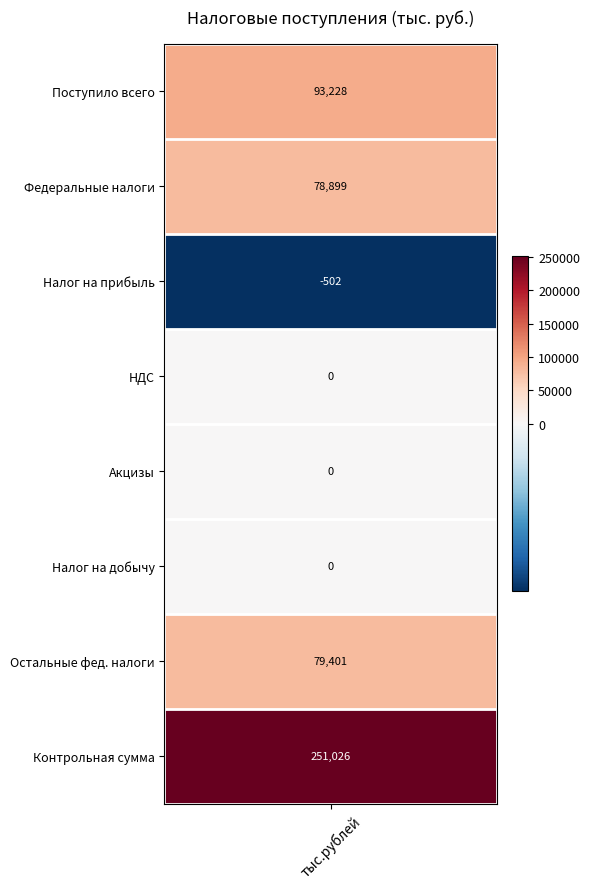

What is the difference between the second highest and minimum values?

93730